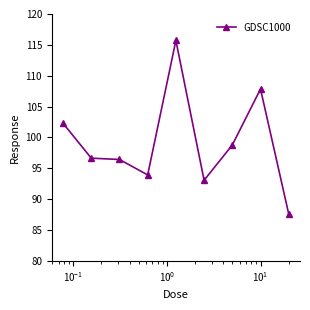

Does the chart display data point markers on the line(s)?

Yes